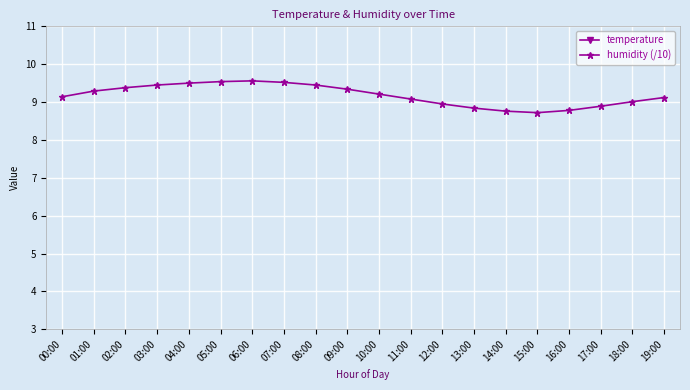

Where is the first local minimum for temperature?

06:00